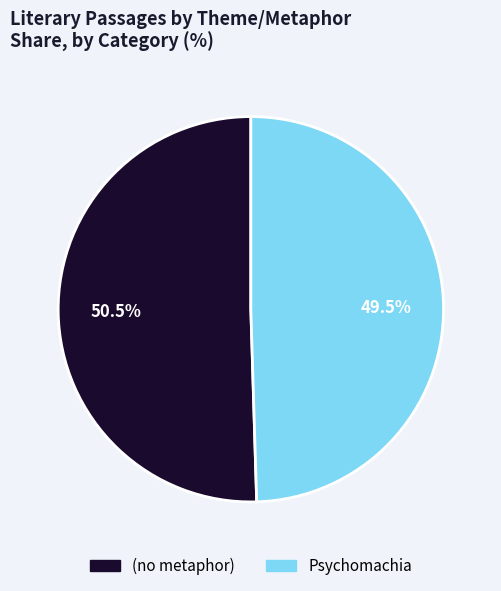

What percentage do (no metaphor) and Psychomachia together represent?

100.0%